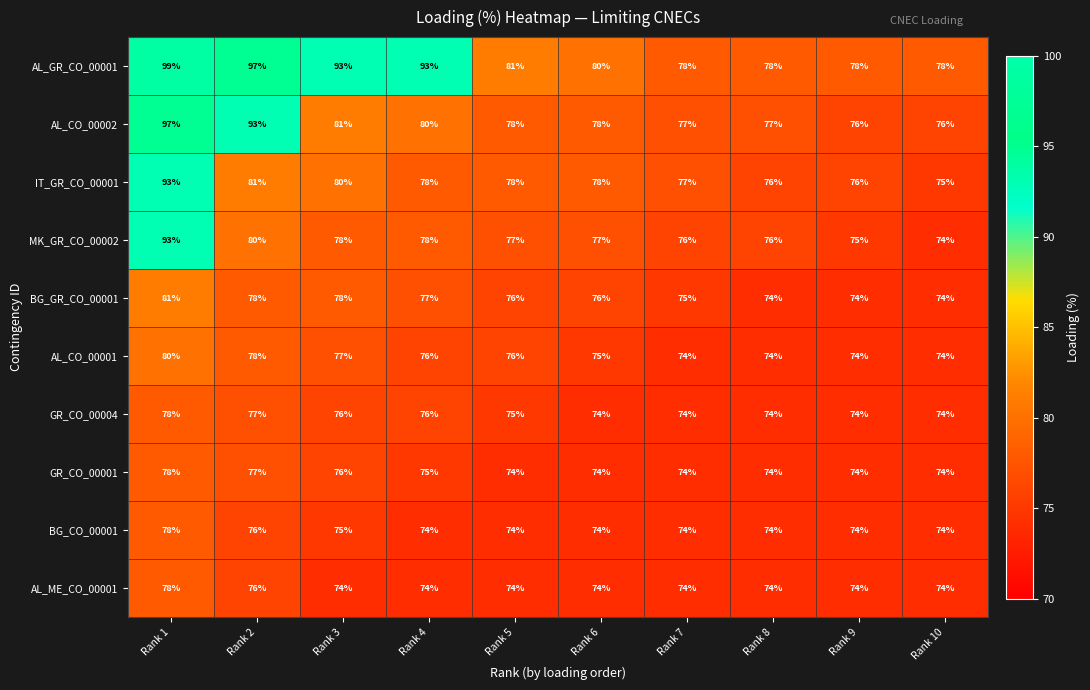

What is the difference between the BG_GR_CO_00001 values at Rank 3 and Rank 9?

4